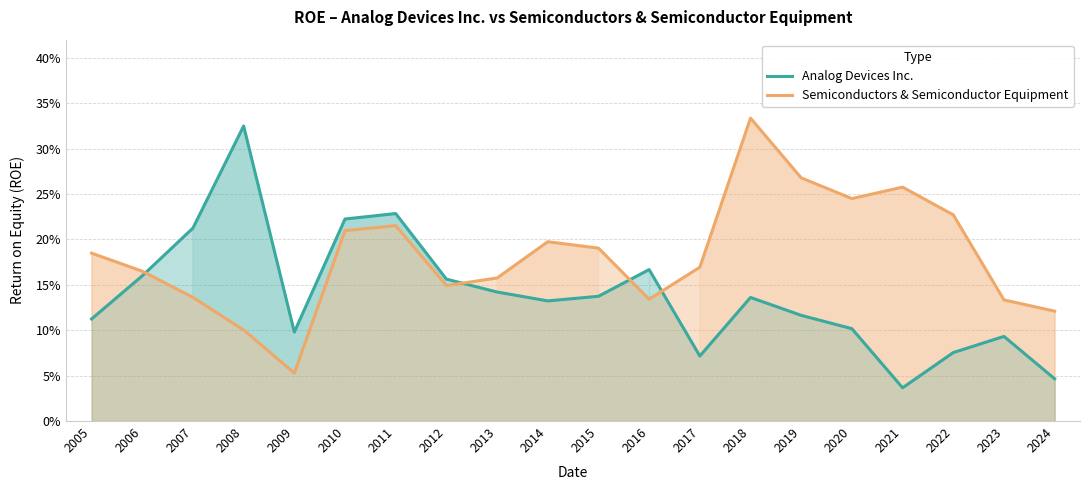

In Analog Devices Inc., how many points are higher than both neighbors (excluding endpoints)?

5